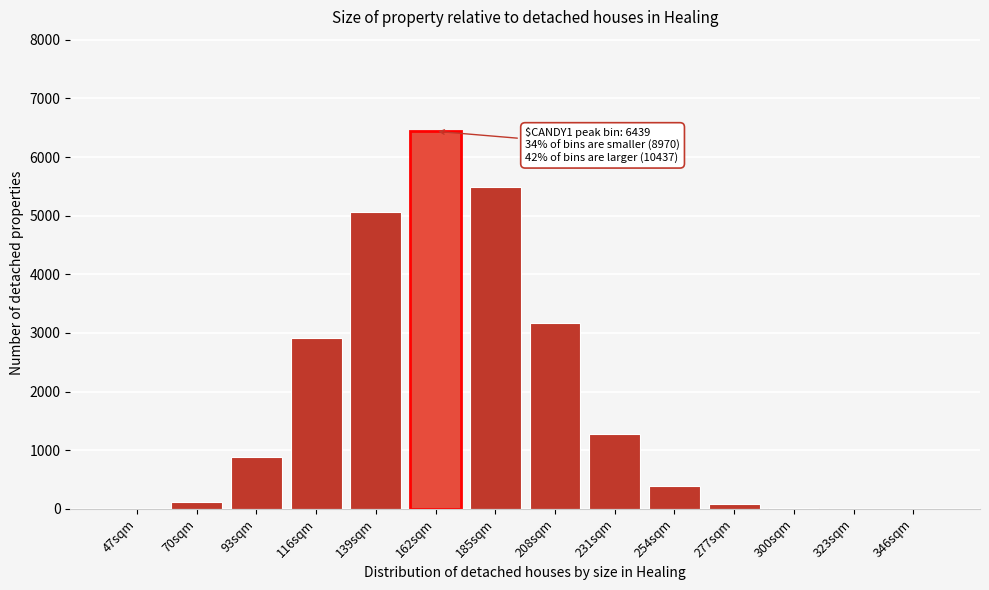

What is the ratio of the value at 139sqm to the value at 208sqm?

1.6